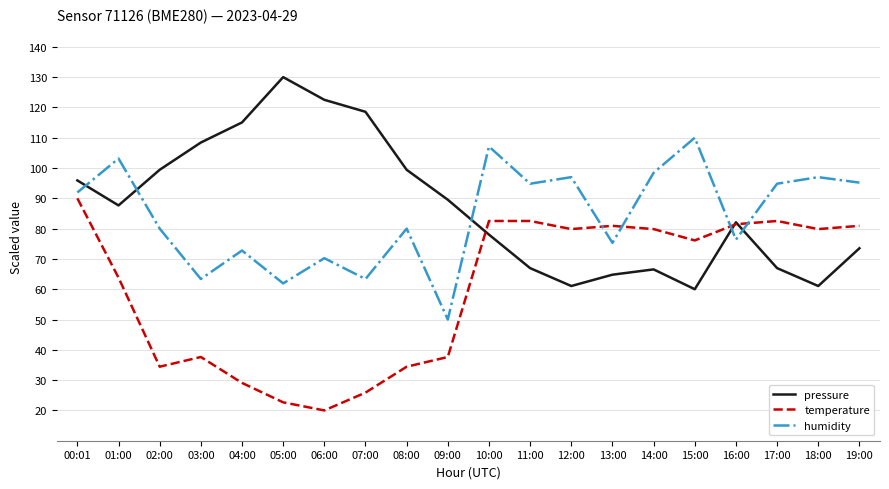

At which category does the chart reach its minimum across all series?

06:00